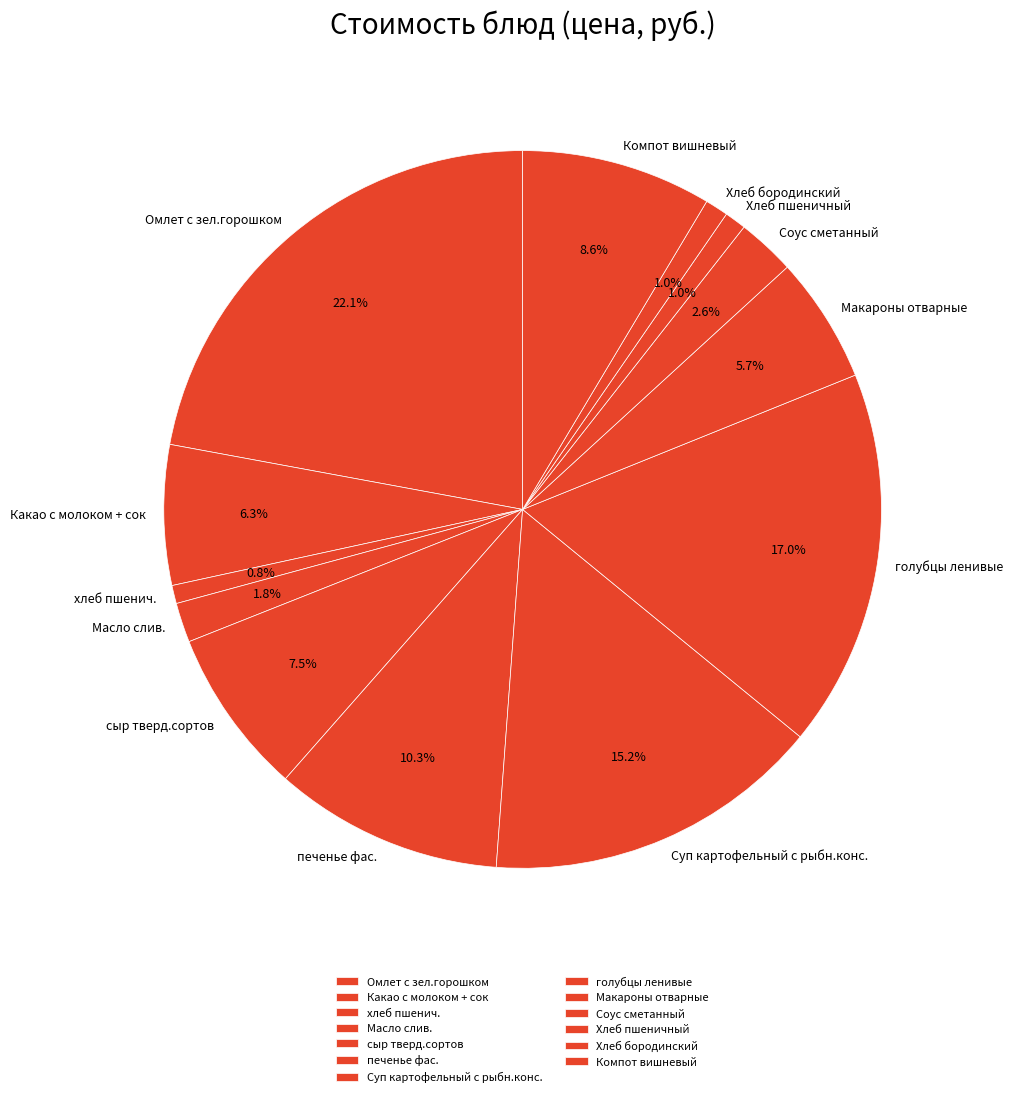

Which category has the biggest portion of the pie?

Омлет с зел.горошком